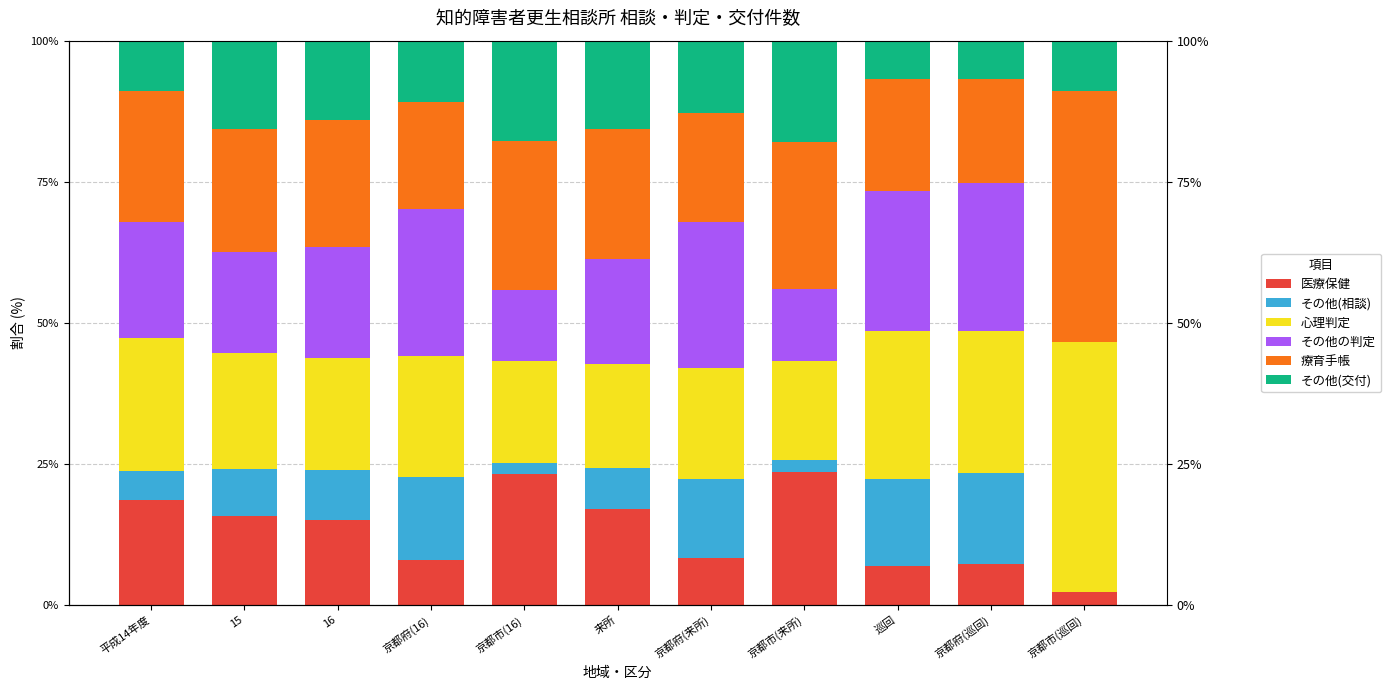

What is the greatest value displayed?

44.4